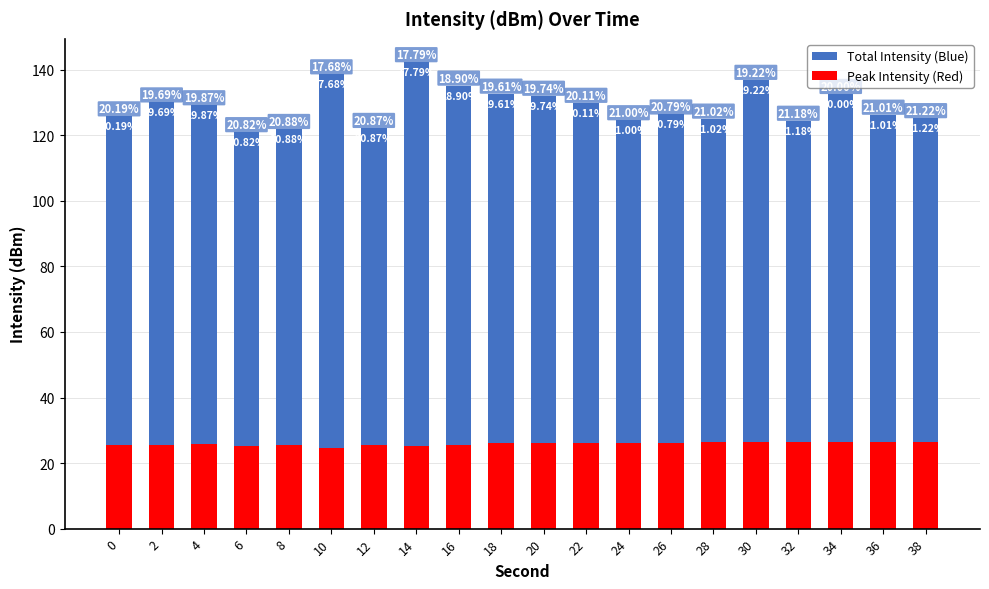

Is the value of Total Intensity (Blue) at 14 greater than the value of Peak Intensity (Red) at 2?

Yes